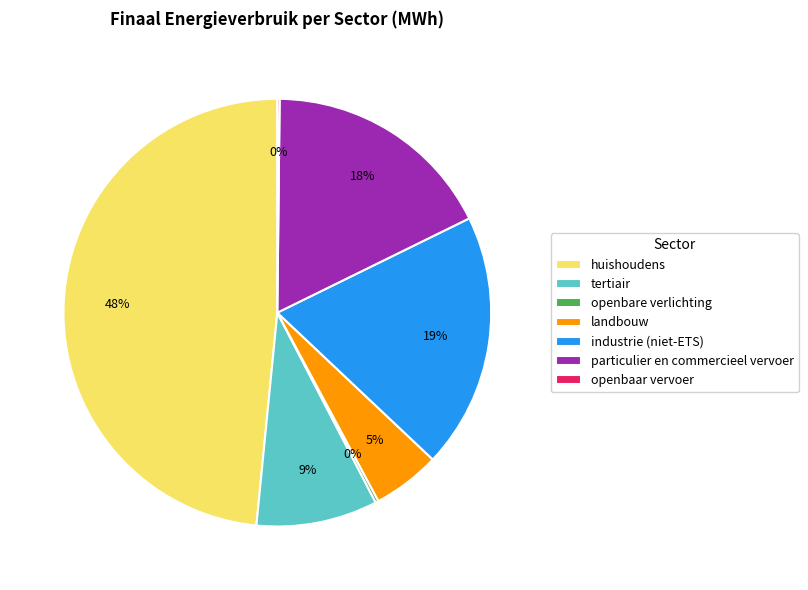

To the nearest percent, what portion does huishoudens represent?

48%